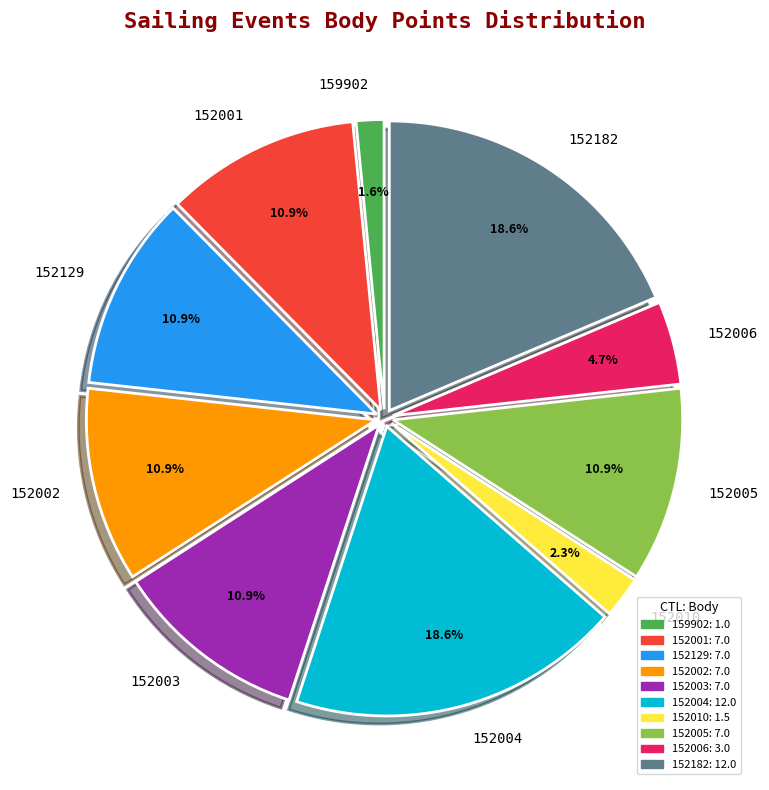

Is it true that 152182 is 19% of the pie?

True